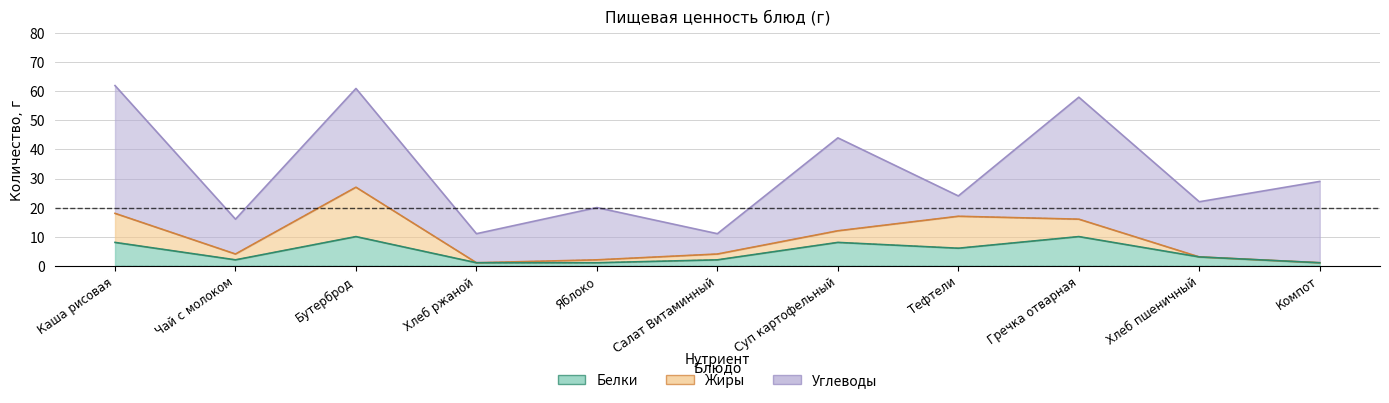

How many interior local peaks does the Белки series have?

3